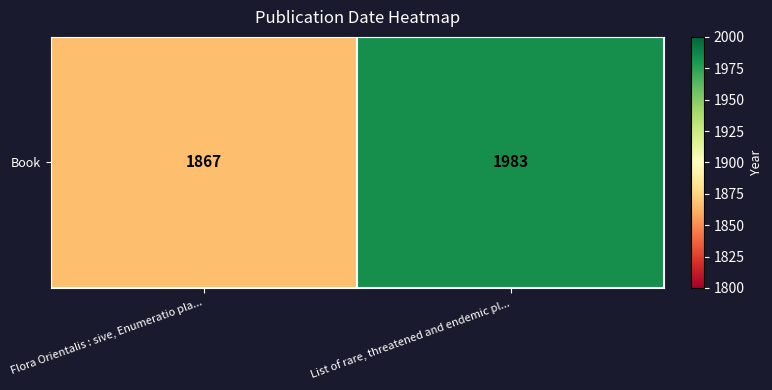

Reading left to right, list all the values displayed in this chart.

Flora Orientalis : sive, Enumeratio pla...=1867	List of rare, threatened and endemic pl...=1983